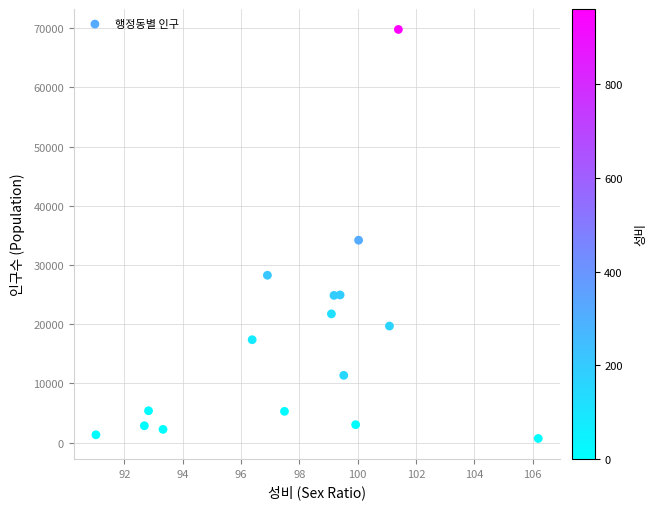

What Y value in the scatter plot is closest to 35250?

34194